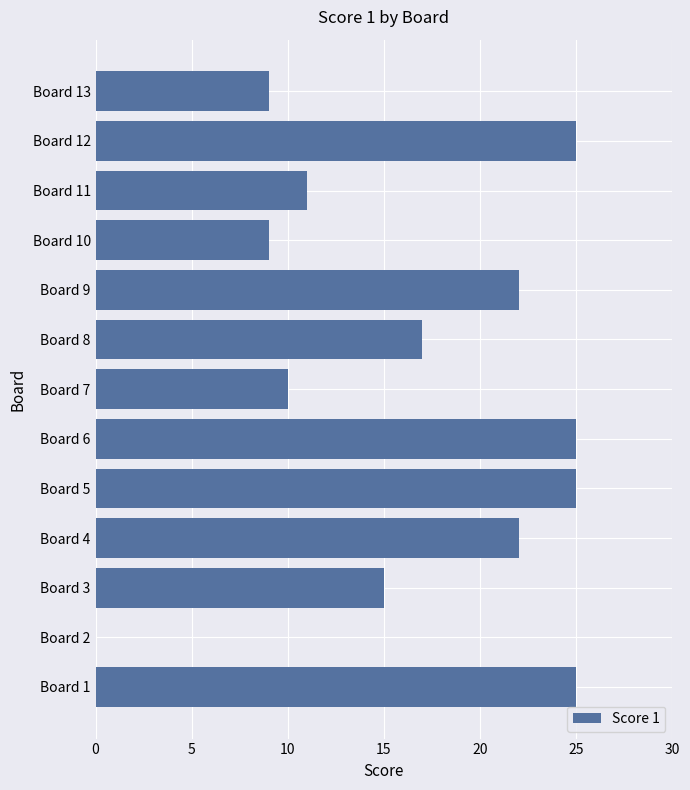

What is the sum of all values?

215